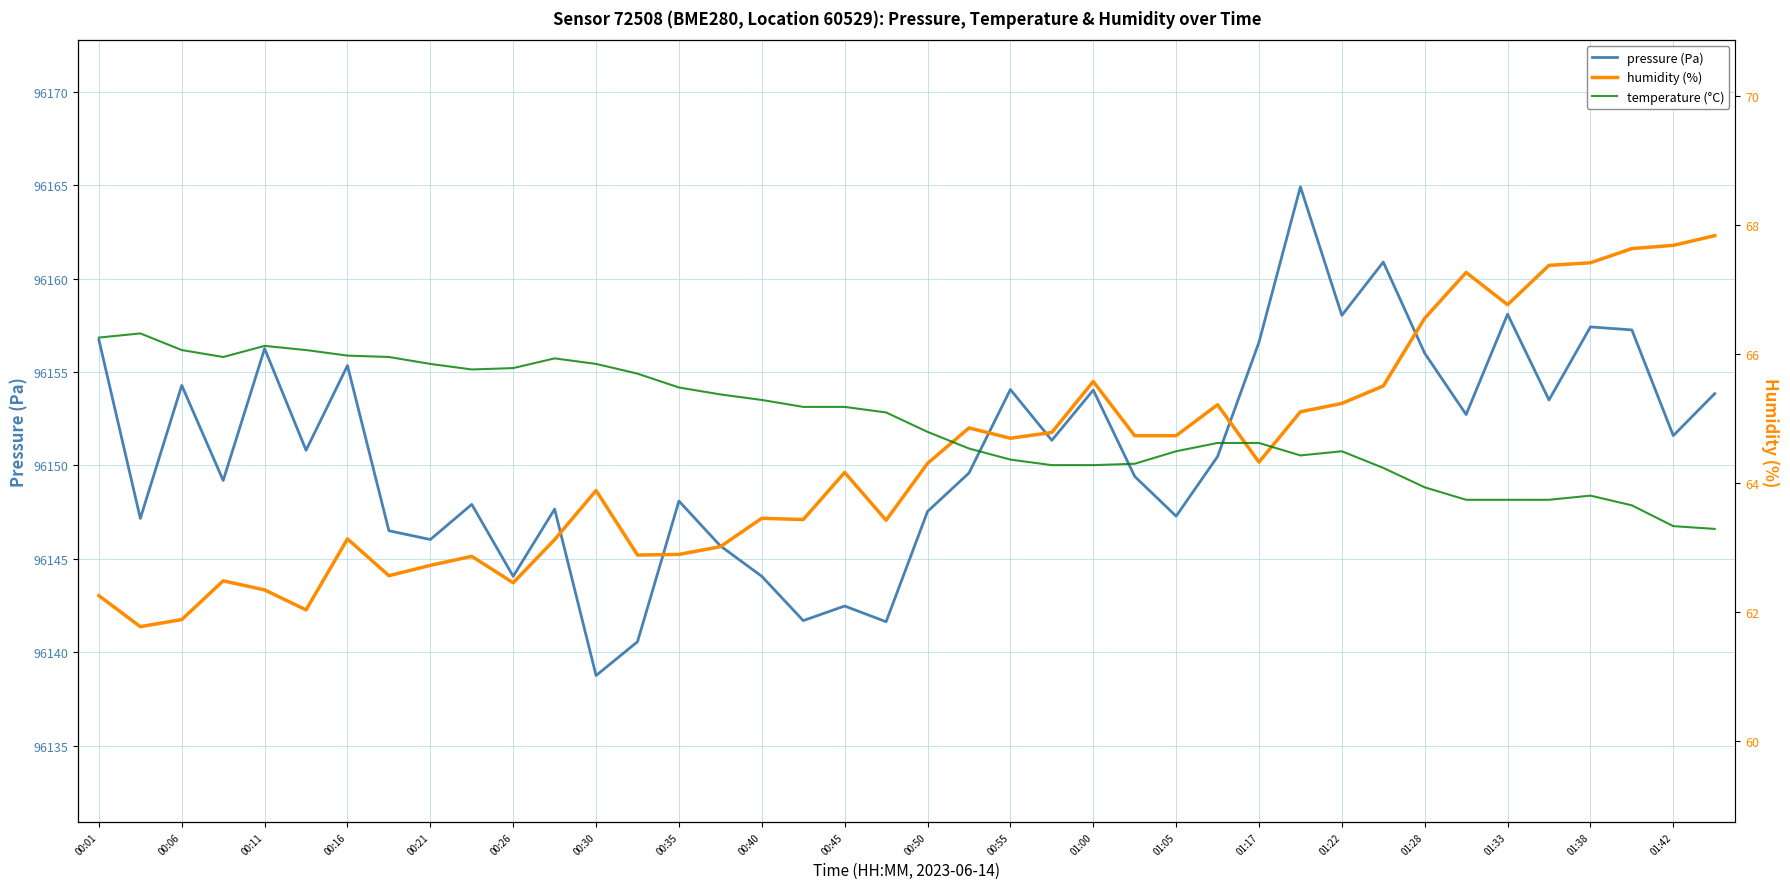

Which series has the largest total across all categories?

pressure